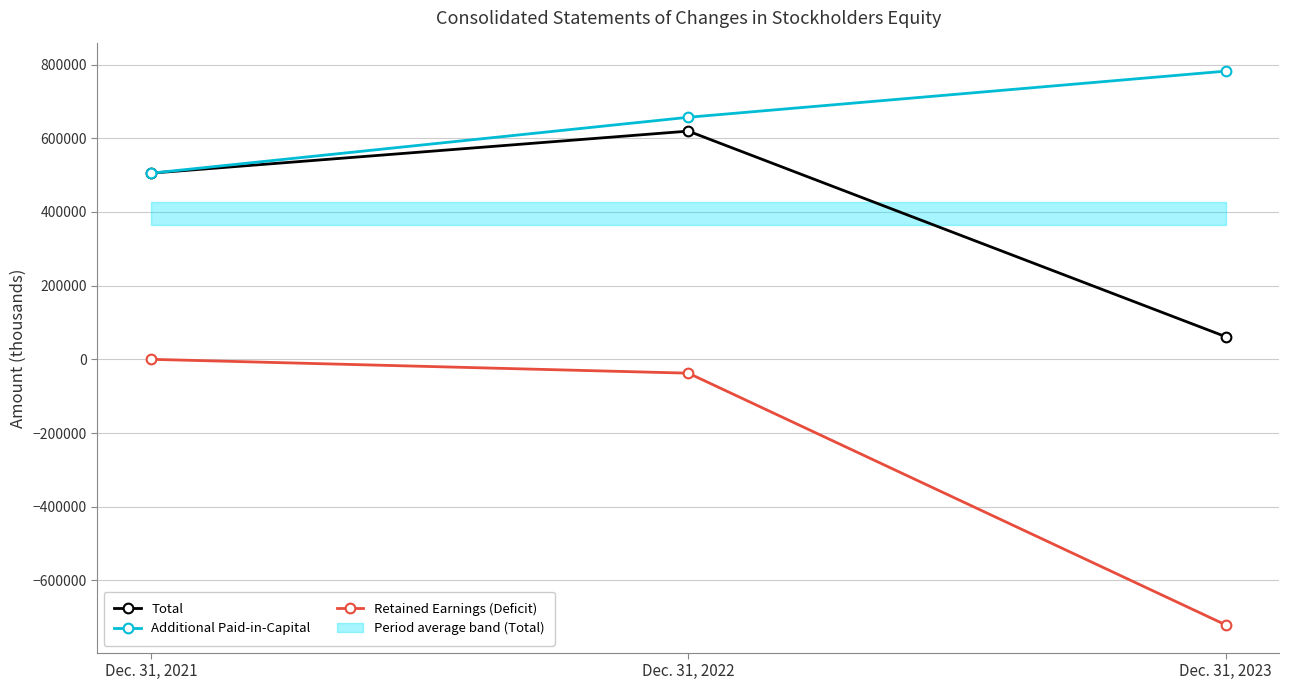

Reading right to left, extract all data points from this chart.

Total: Dec. 31, 2023=61444	Dec. 31, 2022=619547	Dec. 31, 2021=505370
Additional Paid-in-Capital: Dec. 31, 2023=782371	Dec. 31, 2022=657126	Dec. 31, 2021=505327
Retained Earnings (Deficit): Dec. 31, 2023=-720938	Dec. 31, 2022=-37590	Dec. 31, 2021=33